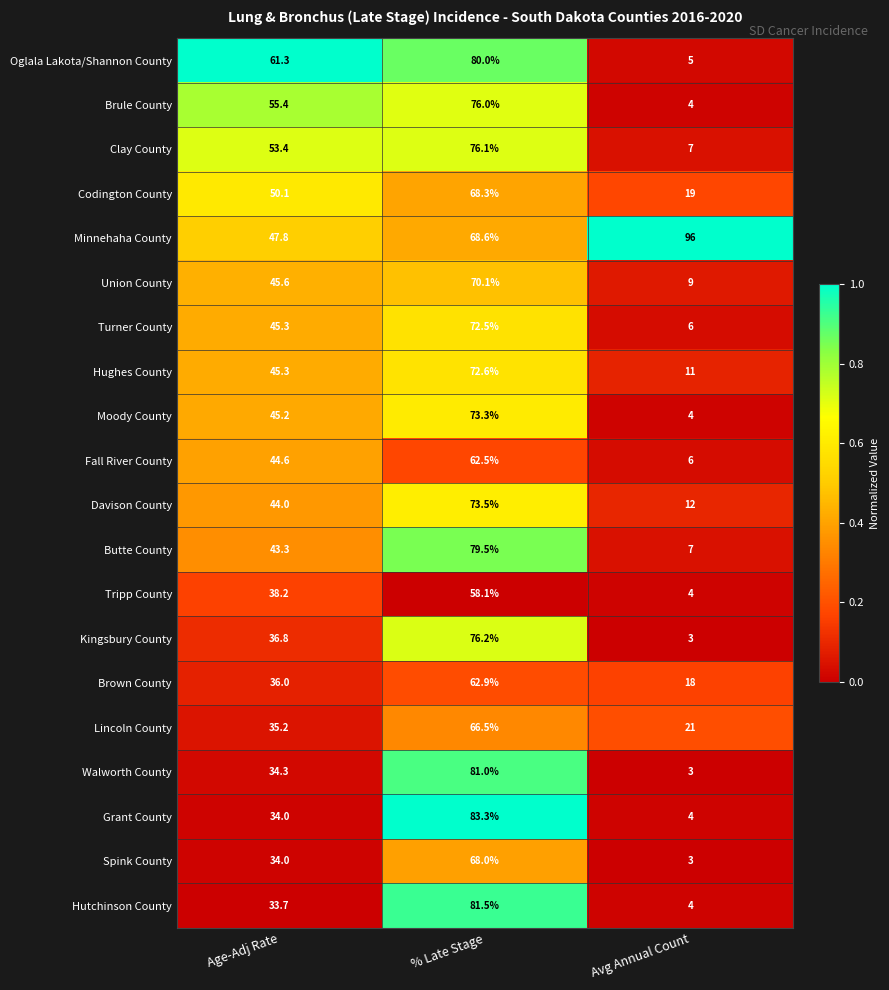

Is it true that Brown County equals 18.0 at Avg Annual Count?

True